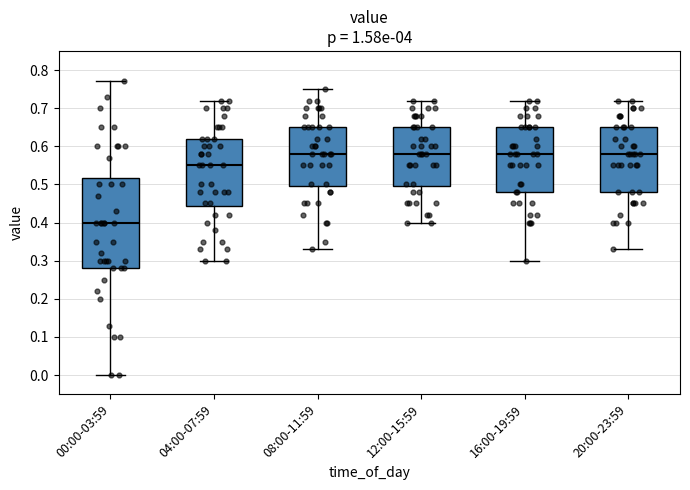

Reading left to right, transcribe this box plot: for each box, give where its median line is, the range the box spans, and where its two whiskers end, as read against the y-axis. The values are not printed on the chart, so give them approximately, as read against the axis.

00:00-03:59: median 0.40, box 0.28 to 0.52, whiskers 0.00 to 0.77
04:00-07:59: median 0.55, box 0.44 to 0.62, whiskers 0.30 to 0.72
08:00-11:59: median 0.58, box 0.50 to 0.65, whiskers 0.33 to 0.75
12:00-15:59: median 0.58, box 0.50 to 0.65, whiskers 0.40 to 0.72
16:00-19:59: median 0.58, box 0.48 to 0.65, whiskers 0.30 to 0.72
20:00-23:59: median 0.58, box 0.48 to 0.65, whiskers 0.33 to 0.72